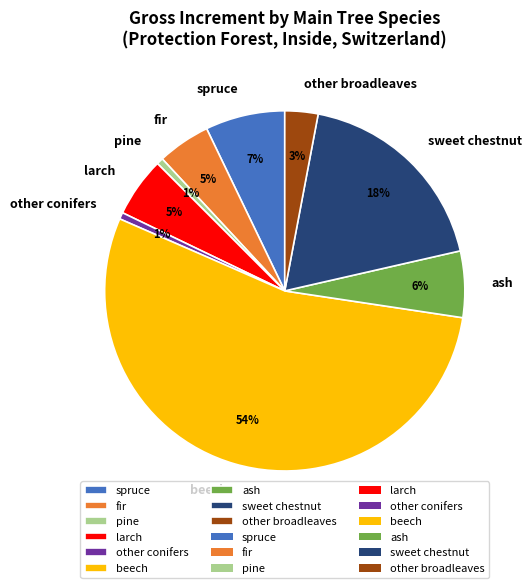

Is the sum of beech and fir greater than half?

Yes